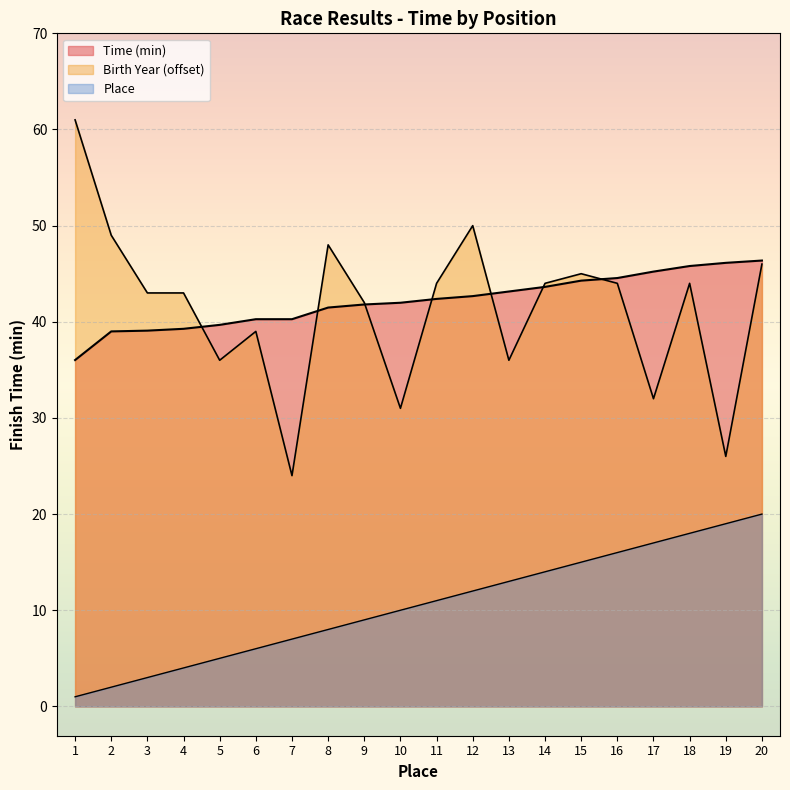

Which series has the largest range (max minus min)?

Birth Year